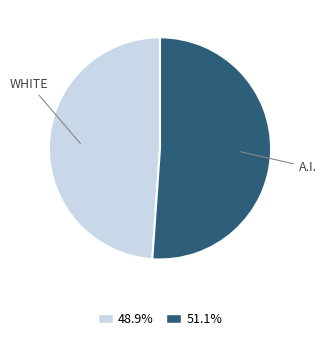

How many slices are in this pie chart?

2